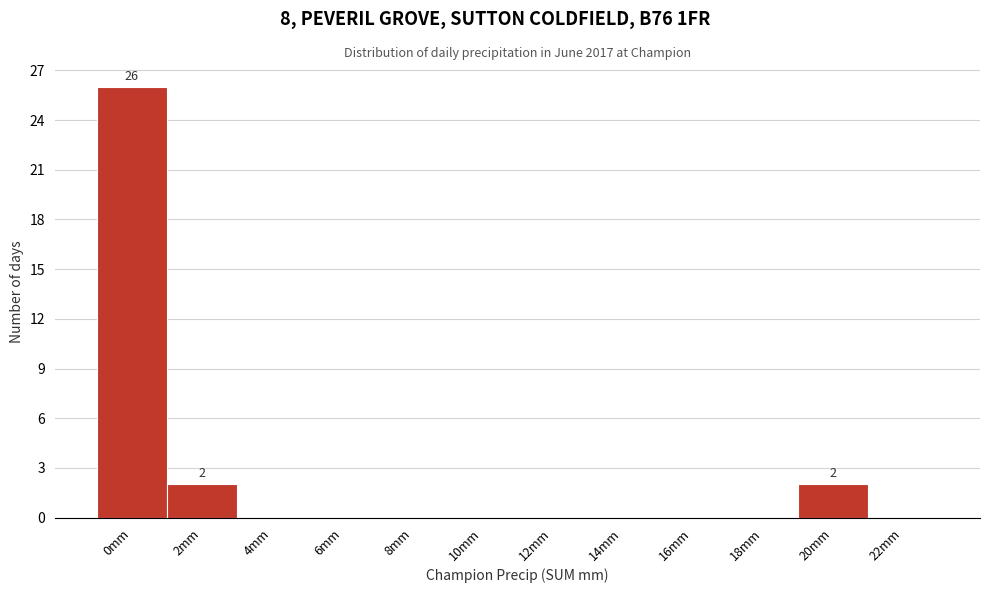

Reading left to right, list all the values displayed in this chart.

0mm=26	2mm=2	4mm=0	6mm=0	8mm=0	10mm=0	12mm=0	14mm=0	16mm=0	18mm=0	20mm=2	22mm=0